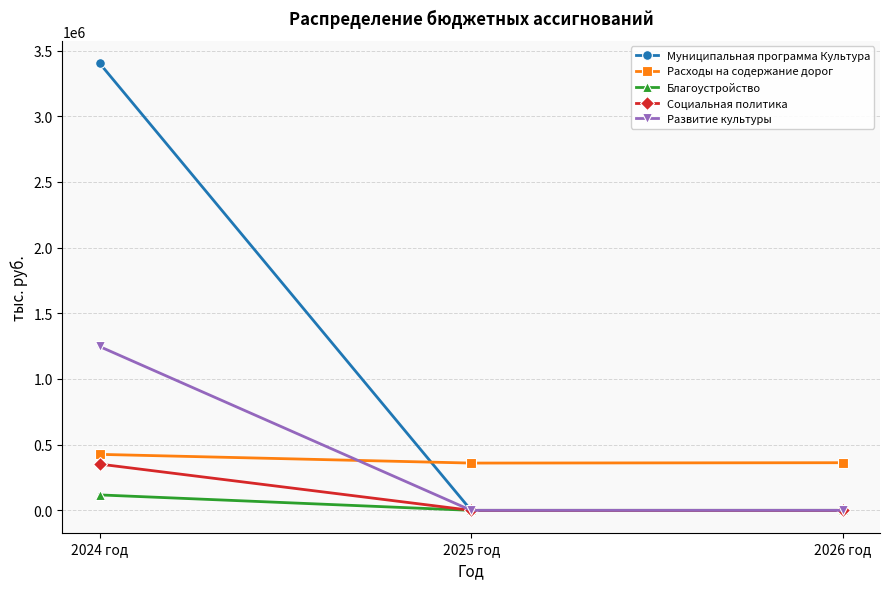

Which series has the widest spread of values?

Муниципальная программа Культура